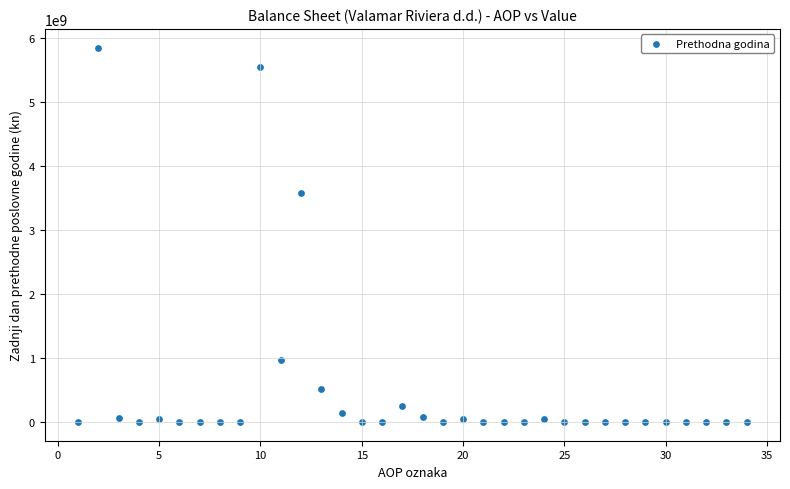

What Y value in the scatter plot is closest to 2928198157?

3587267668